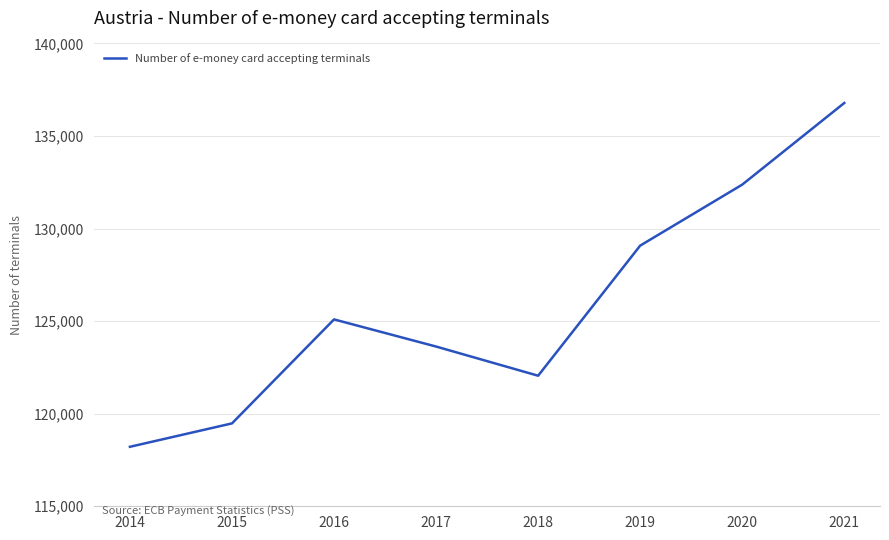

What is the difference between the values at 2015 and 2019?

9602